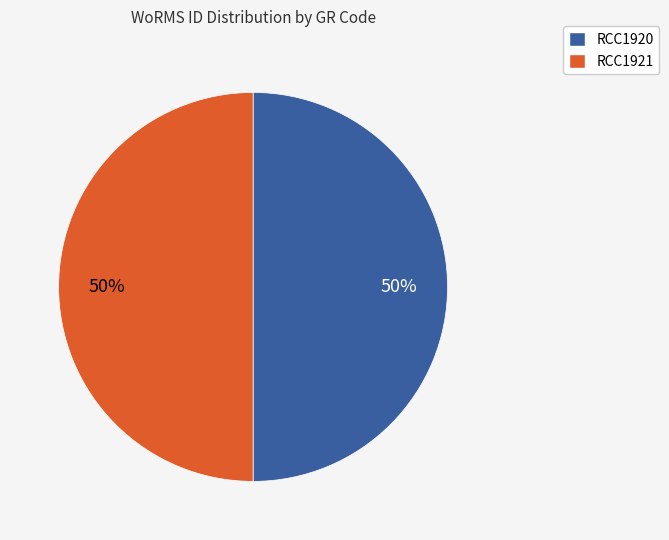

Combined, do RCC1920 and RCC1921 account for over 50%?

Yes